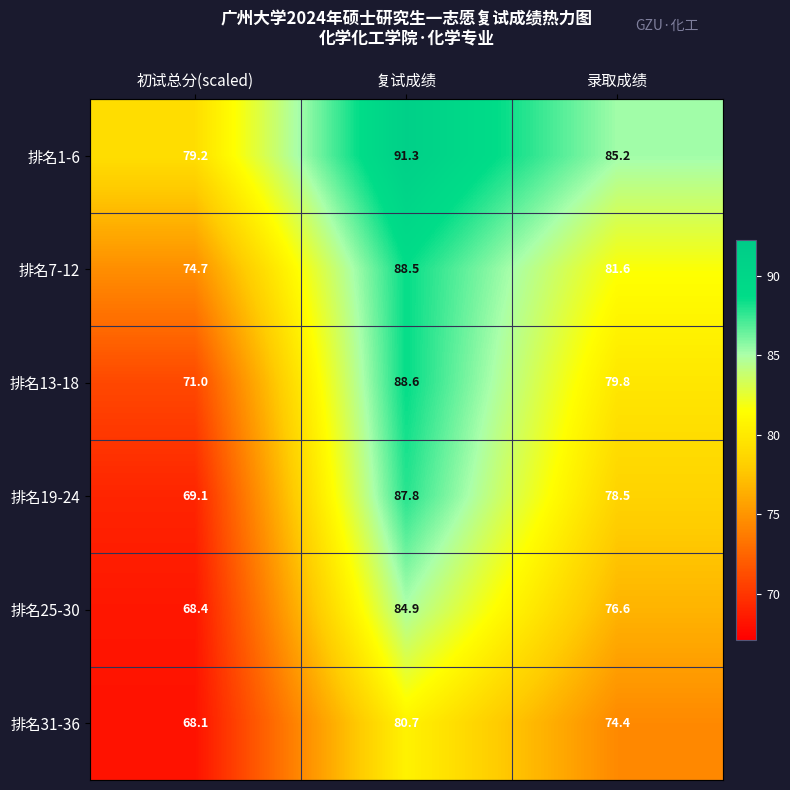

Which series has the largest total across all categories?

排名1-6